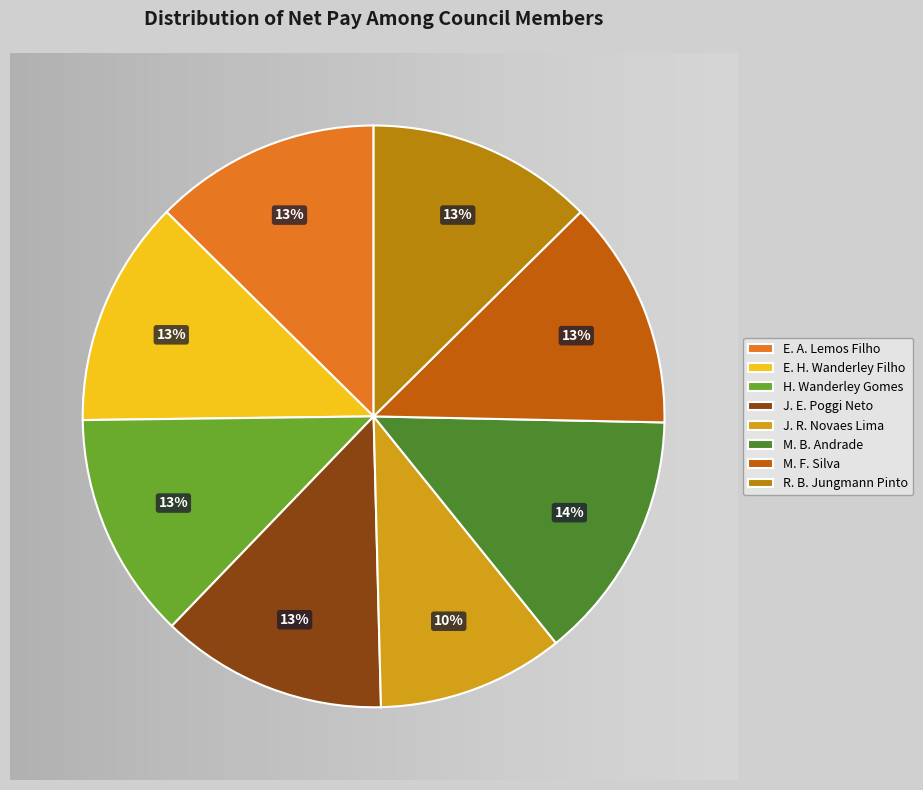

To the nearest percent, what is the combined percentage of MARIO FERREIRA DA SILVA and JOSE RICARDO NOVAES DE LIMA?

23%